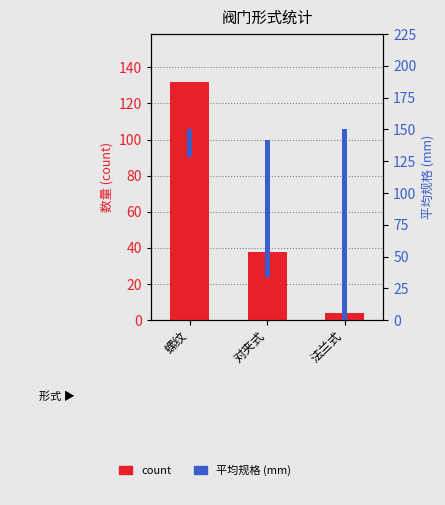

Which label corresponds to the smallest value in the chart?

法兰式